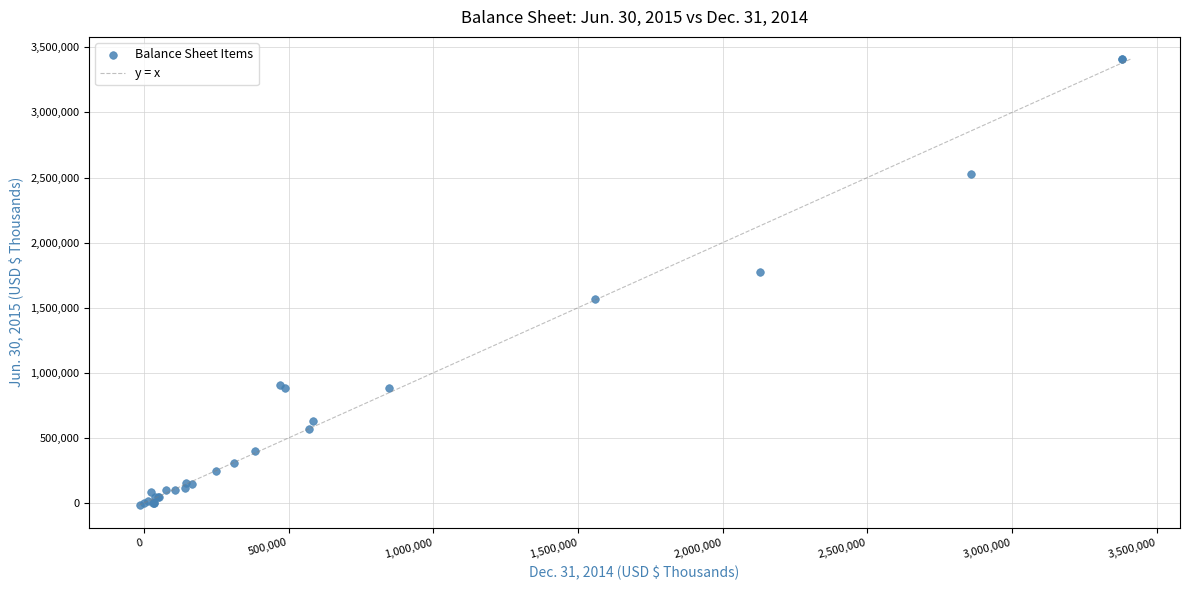

What Y value in the scatter plot is closest to 1695425?

1775450